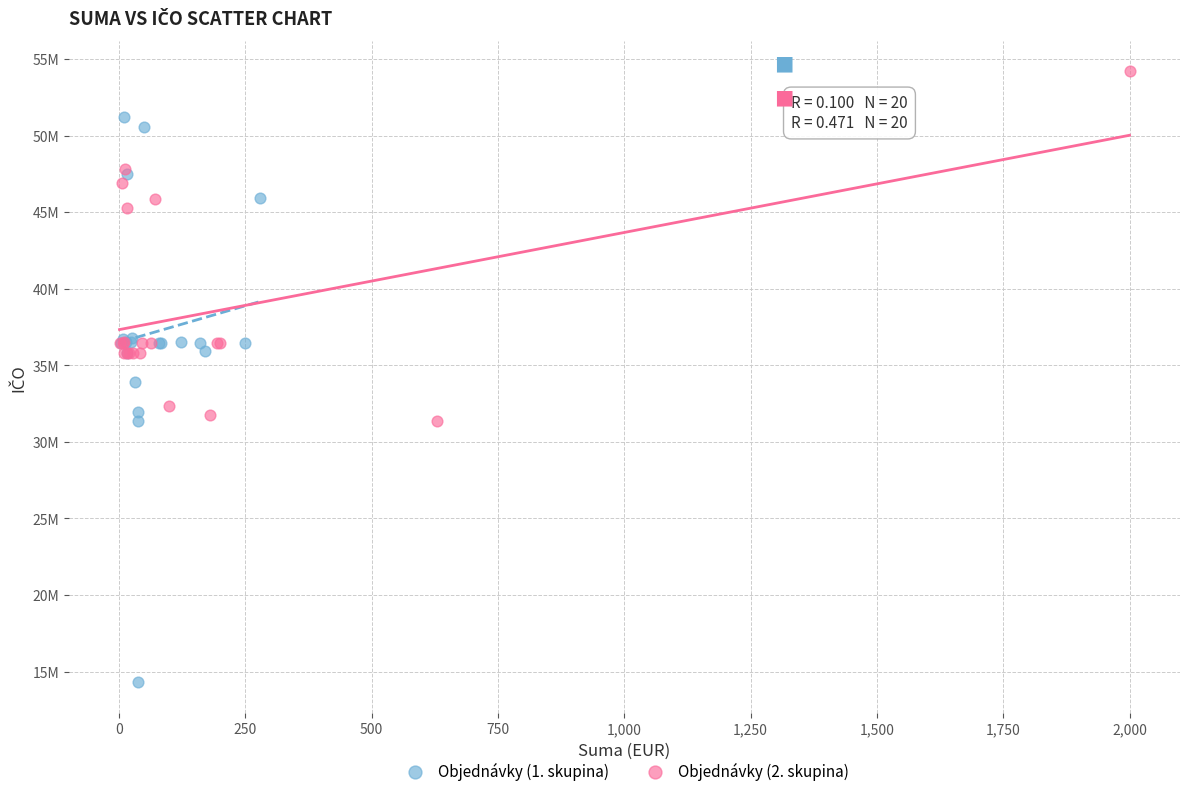

Which series contains the highest Y value?

Objednávky (2. skupina)